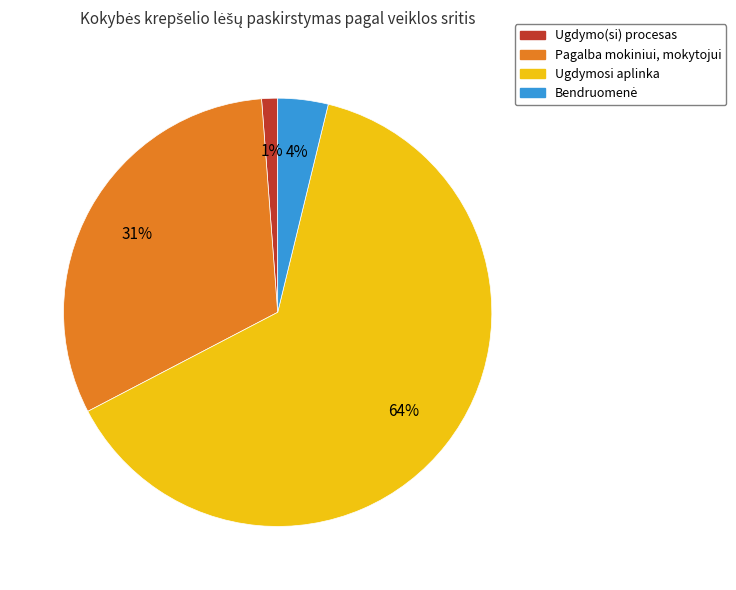

Is Ugdymosi aplinka the majority of the pie?

Yes